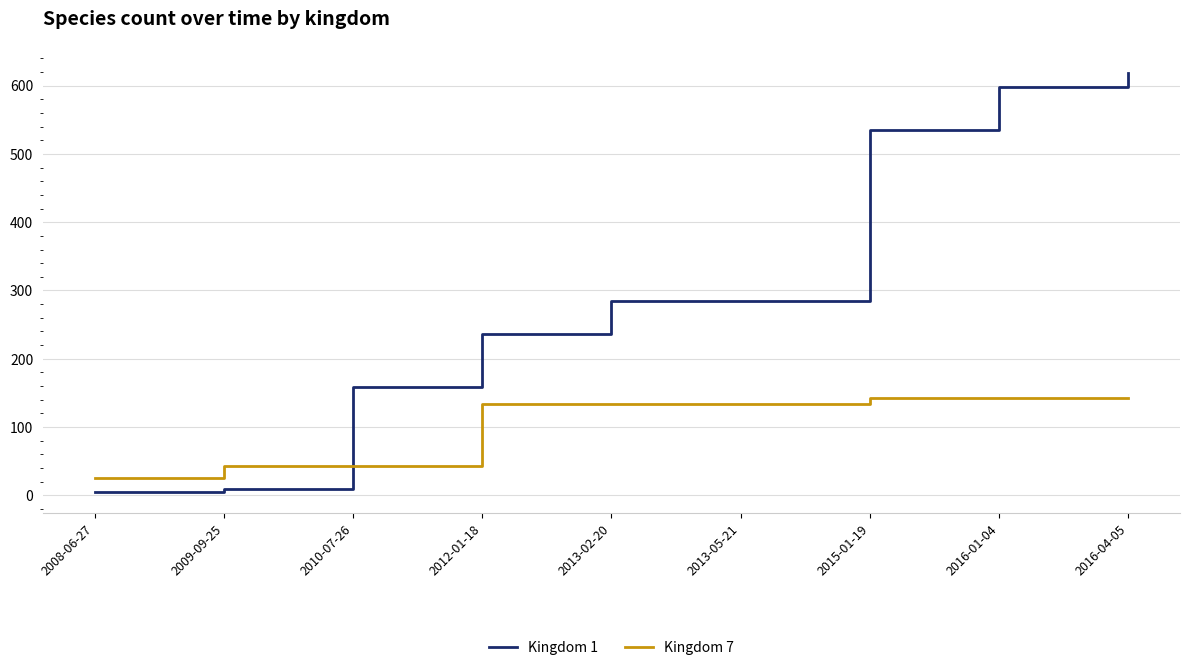

Is it true that Kingdom 1 equals 79 at 2012-01-18?

False